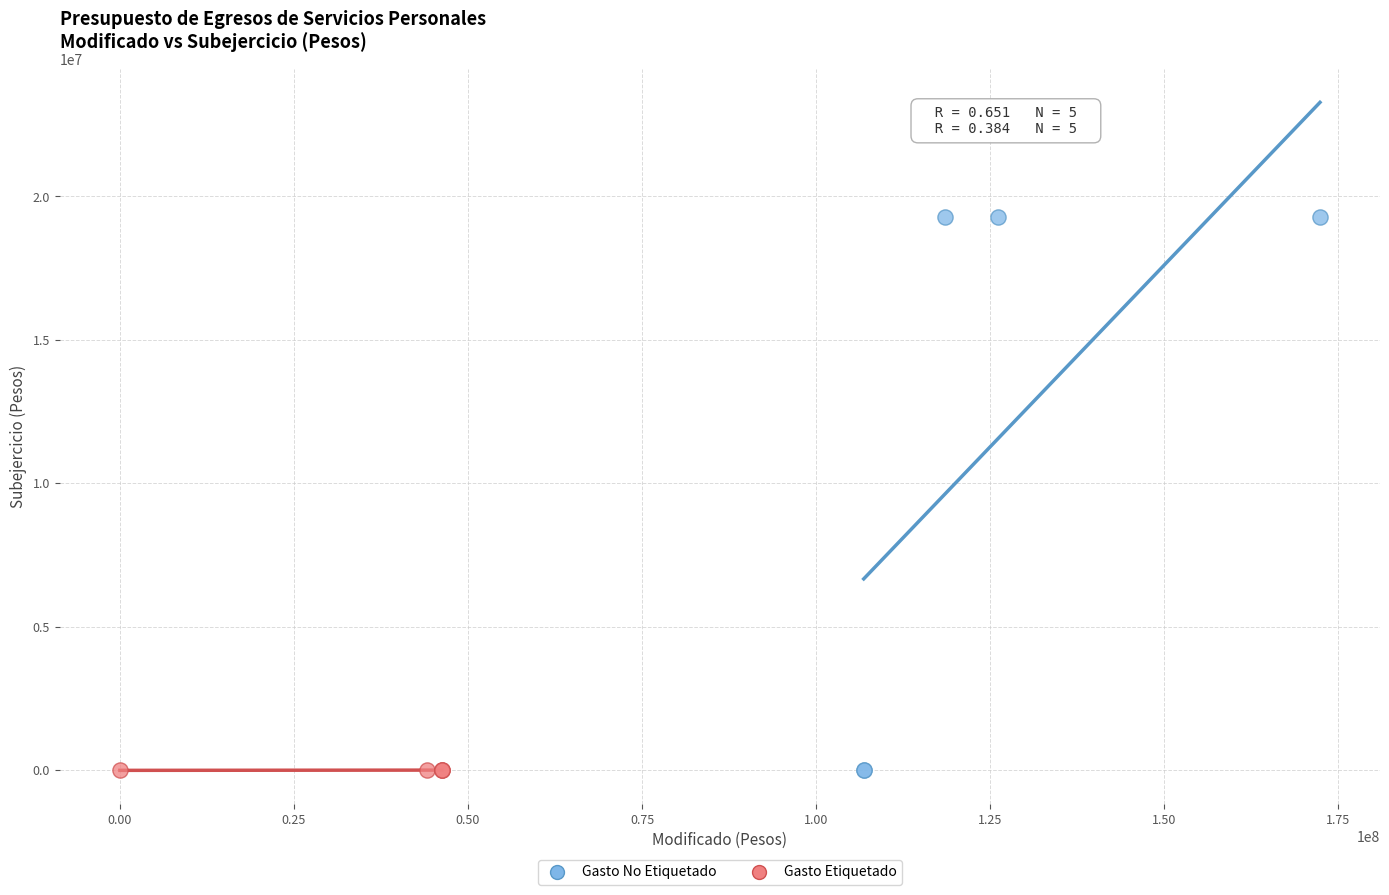

Which series reaches the maximum Y coordinate?

Gasto No Etiquetado